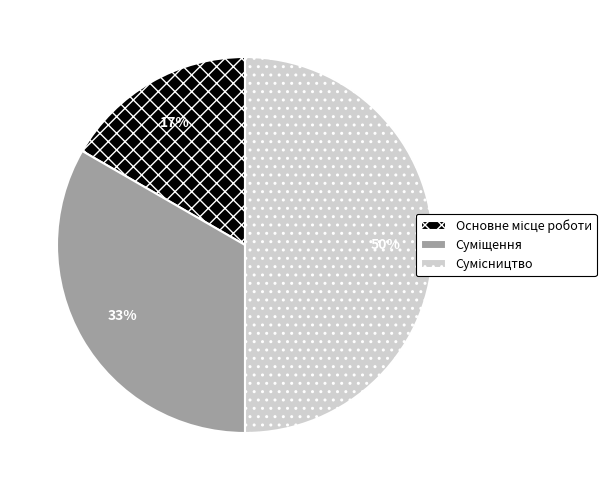

To the nearest percent, what is the difference between the largest and smallest slice percentages?

33%